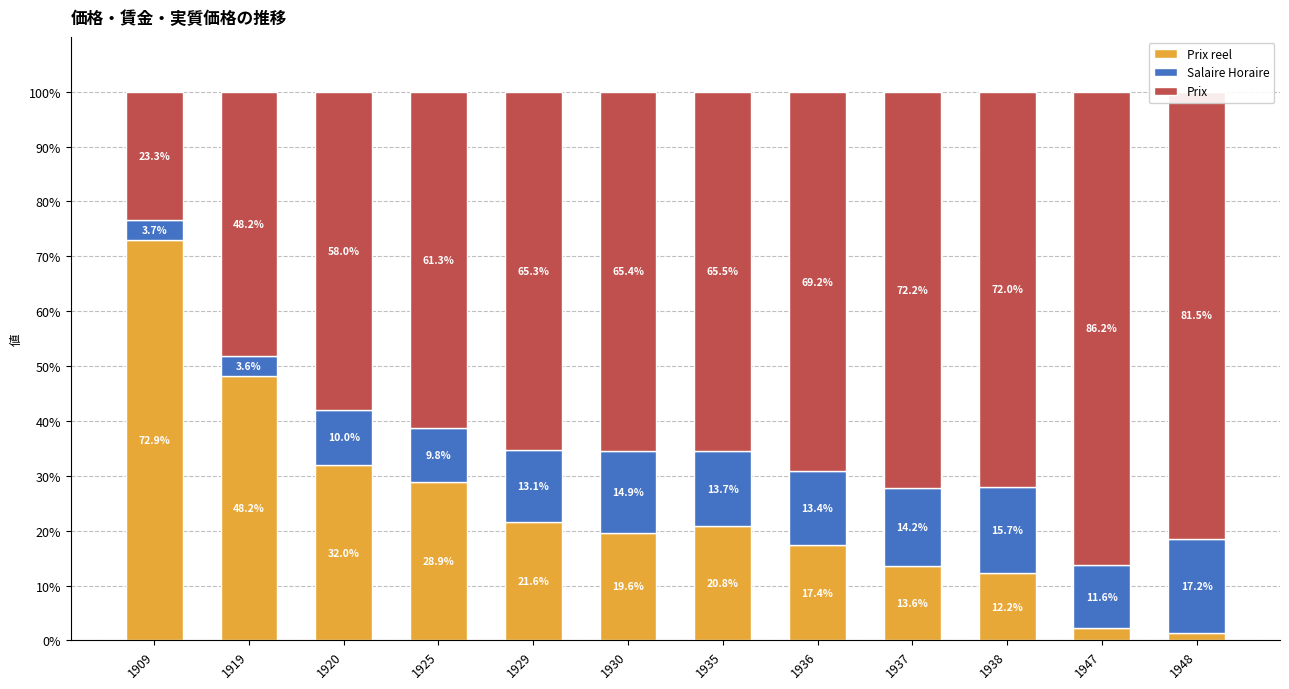

Rank the series by their average value, from highest to lowest.

Prix, Prix reel, Salaire Horaire